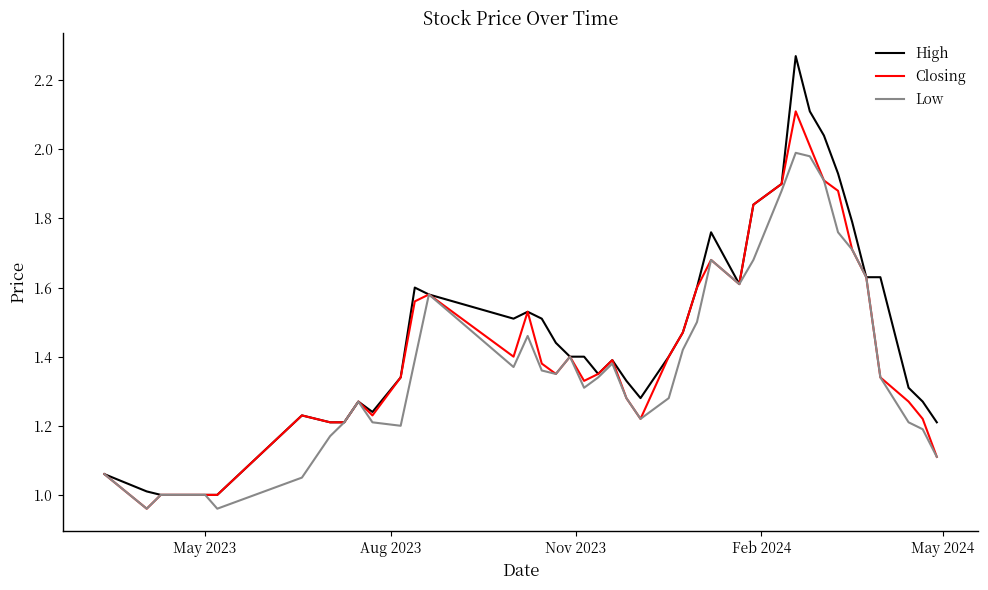

True or false: Closing has more than 1 interior local peaks.

True